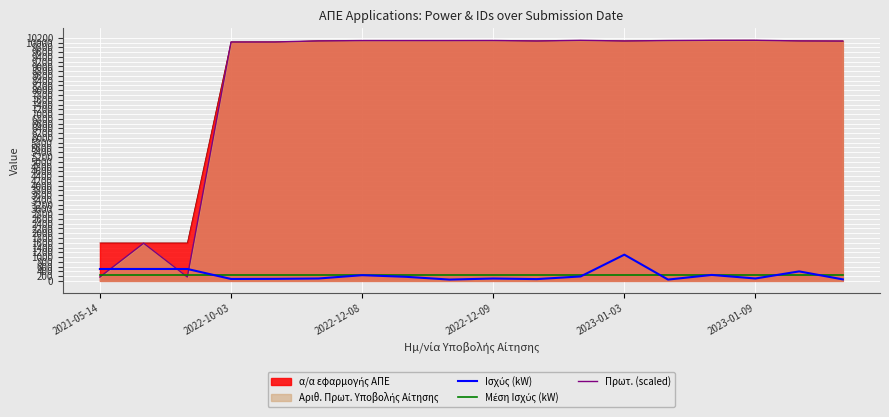

What is the difference between the maximum and minimum values in the Πρωτ. (scaled) series?

9933.9